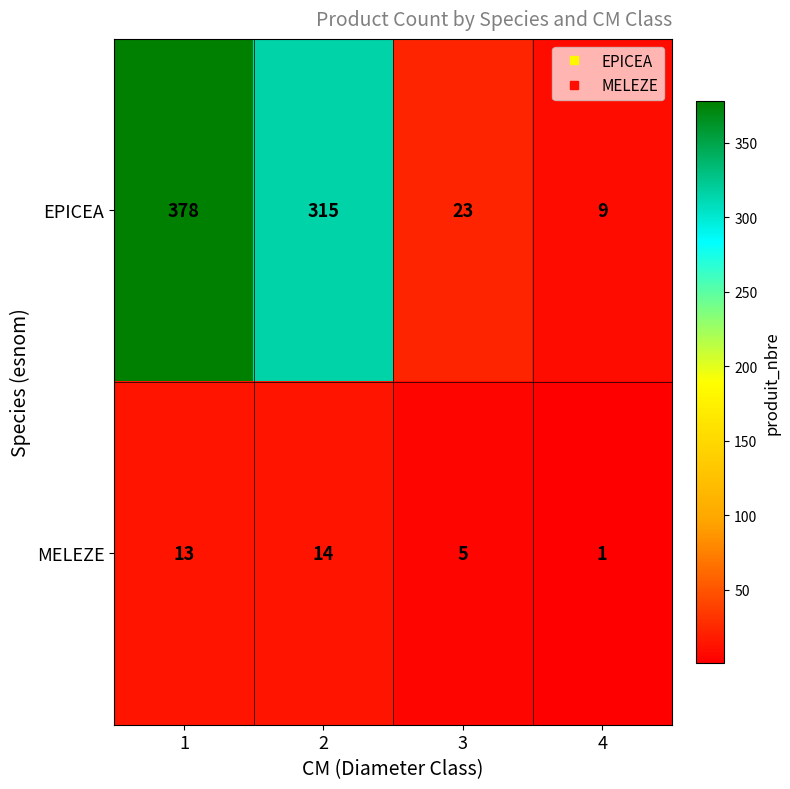

What is the sum of the EPICEA values at 4 and 2?

324